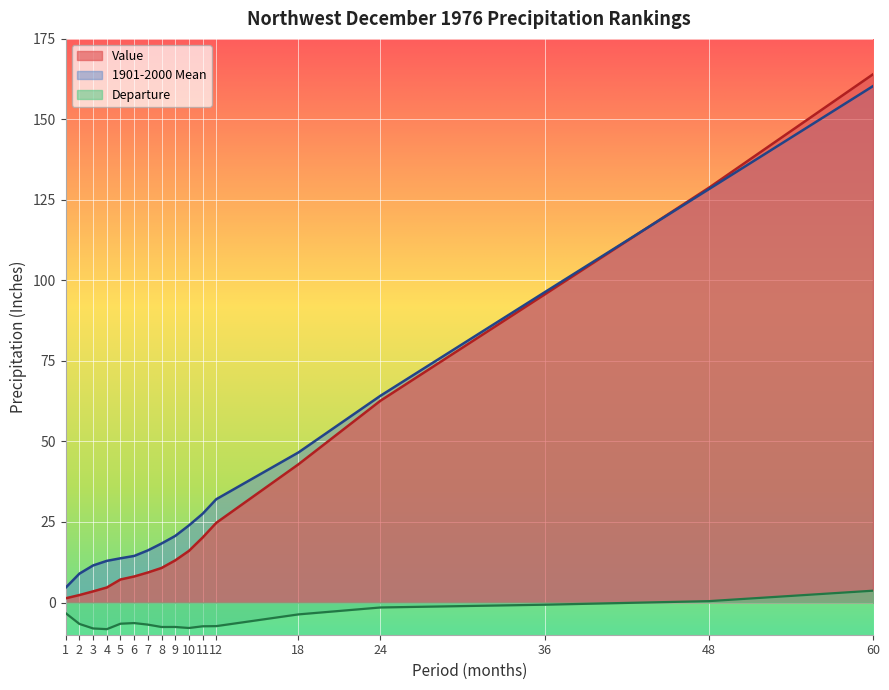

How many lines are shown in the chart?

3